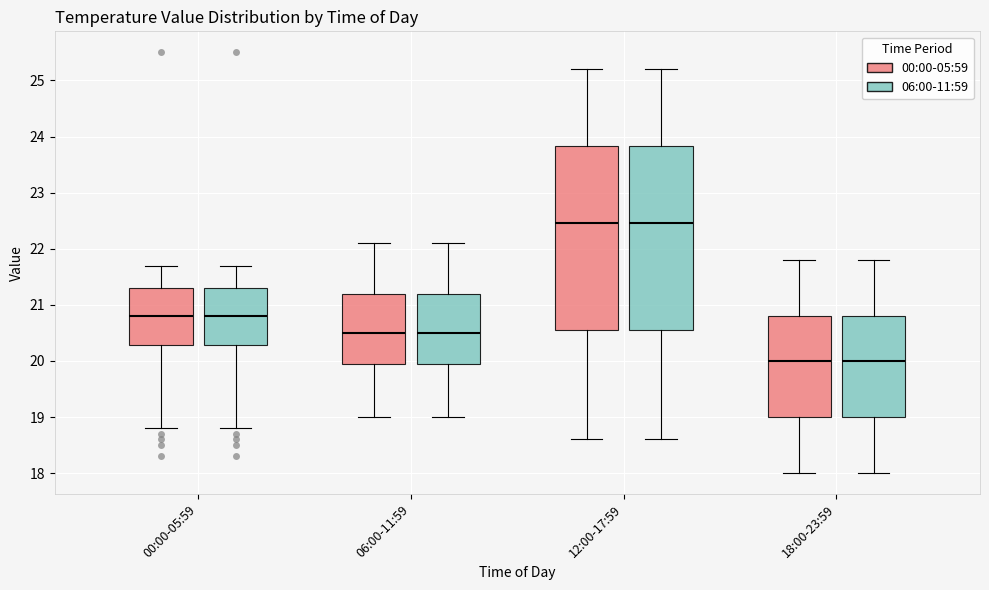

Reading left to right, transcribe this box plot: for each box, give where its median line is, the range the box spans, and where its two whiskers end, as read against the y-axis. The values are not printed on the chart, so give them approximately, as read against the axis.

00:00-05:59 (00:00-05:59): median 20.8, box 20.3 to 21.3, whiskers 18.8 to 21.7
00:00-05:59 (06:00-11:59): median 20.8, box 20.3 to 21.3, whiskers 18.8 to 21.7
06:00-11:59 (00:00-05:59): median 20.5, box 20.0 to 21.2, whiskers 19.0 to 22.1
06:00-11:59 (06:00-11:59): median 20.5, box 20.0 to 21.2, whiskers 19.0 to 22.1
12:00-17:59 (00:00-05:59): median 22.5, box 20.6 to 23.8, whiskers 18.6 to 25.2
12:00-17:59 (06:00-11:59): median 22.5, box 20.6 to 23.8, whiskers 18.6 to 25.2
18:00-23:59 (00:00-05:59): median 20.0, box 19.0 to 20.8, whiskers 18.0 to 21.8
18:00-23:59 (06:00-11:59): median 20.0, box 19.0 to 20.8, whiskers 18.0 to 21.8